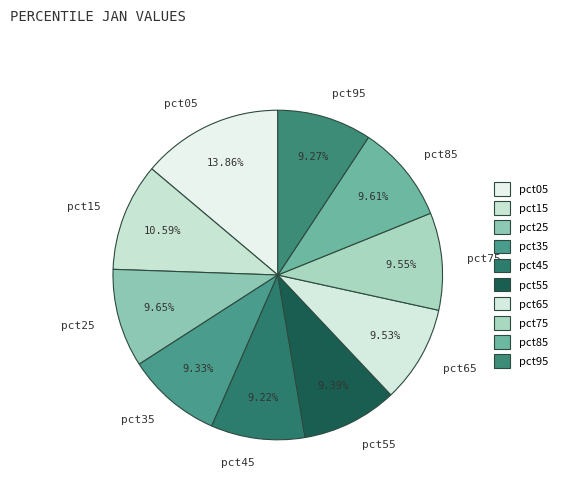

Is there a majority slice in this chart?

No